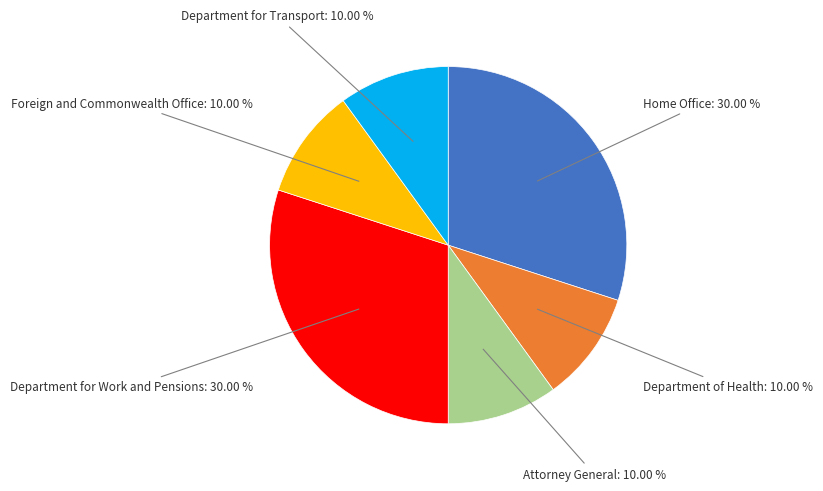

Is there any slice that represents more than half of the pie?

No